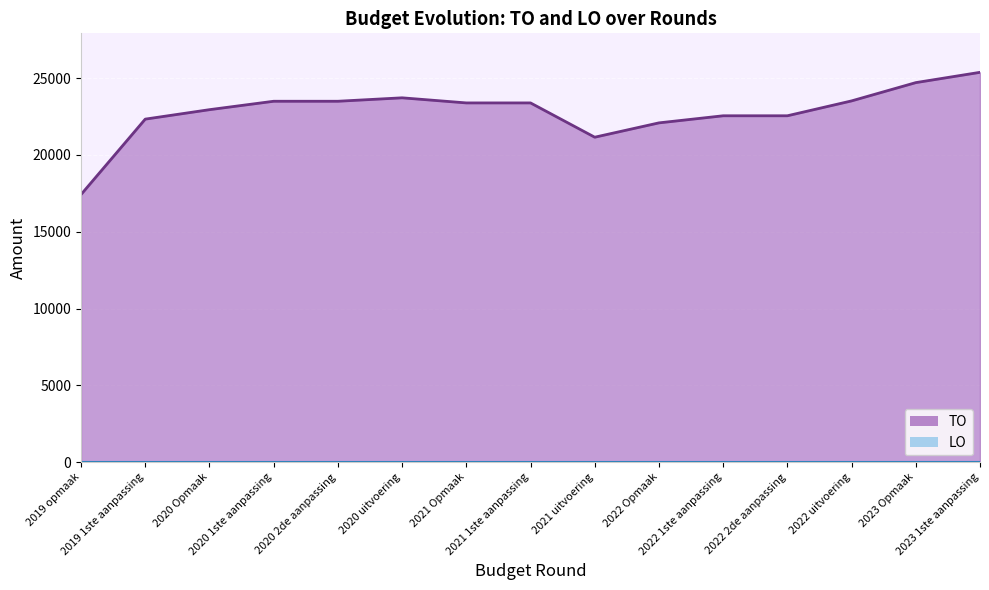

What is the label of the 12th point from the left?

2022 2de aanpassing